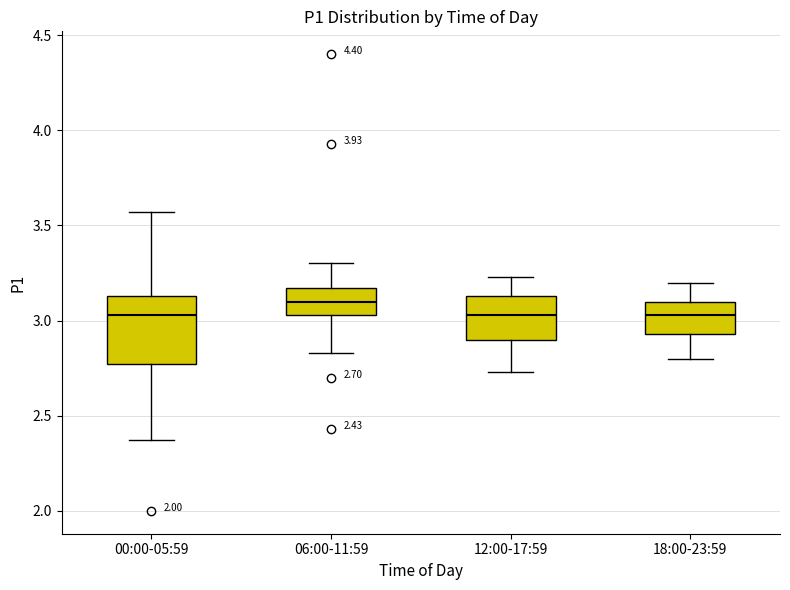

Which box's median line is the highest?

06:00-11:59